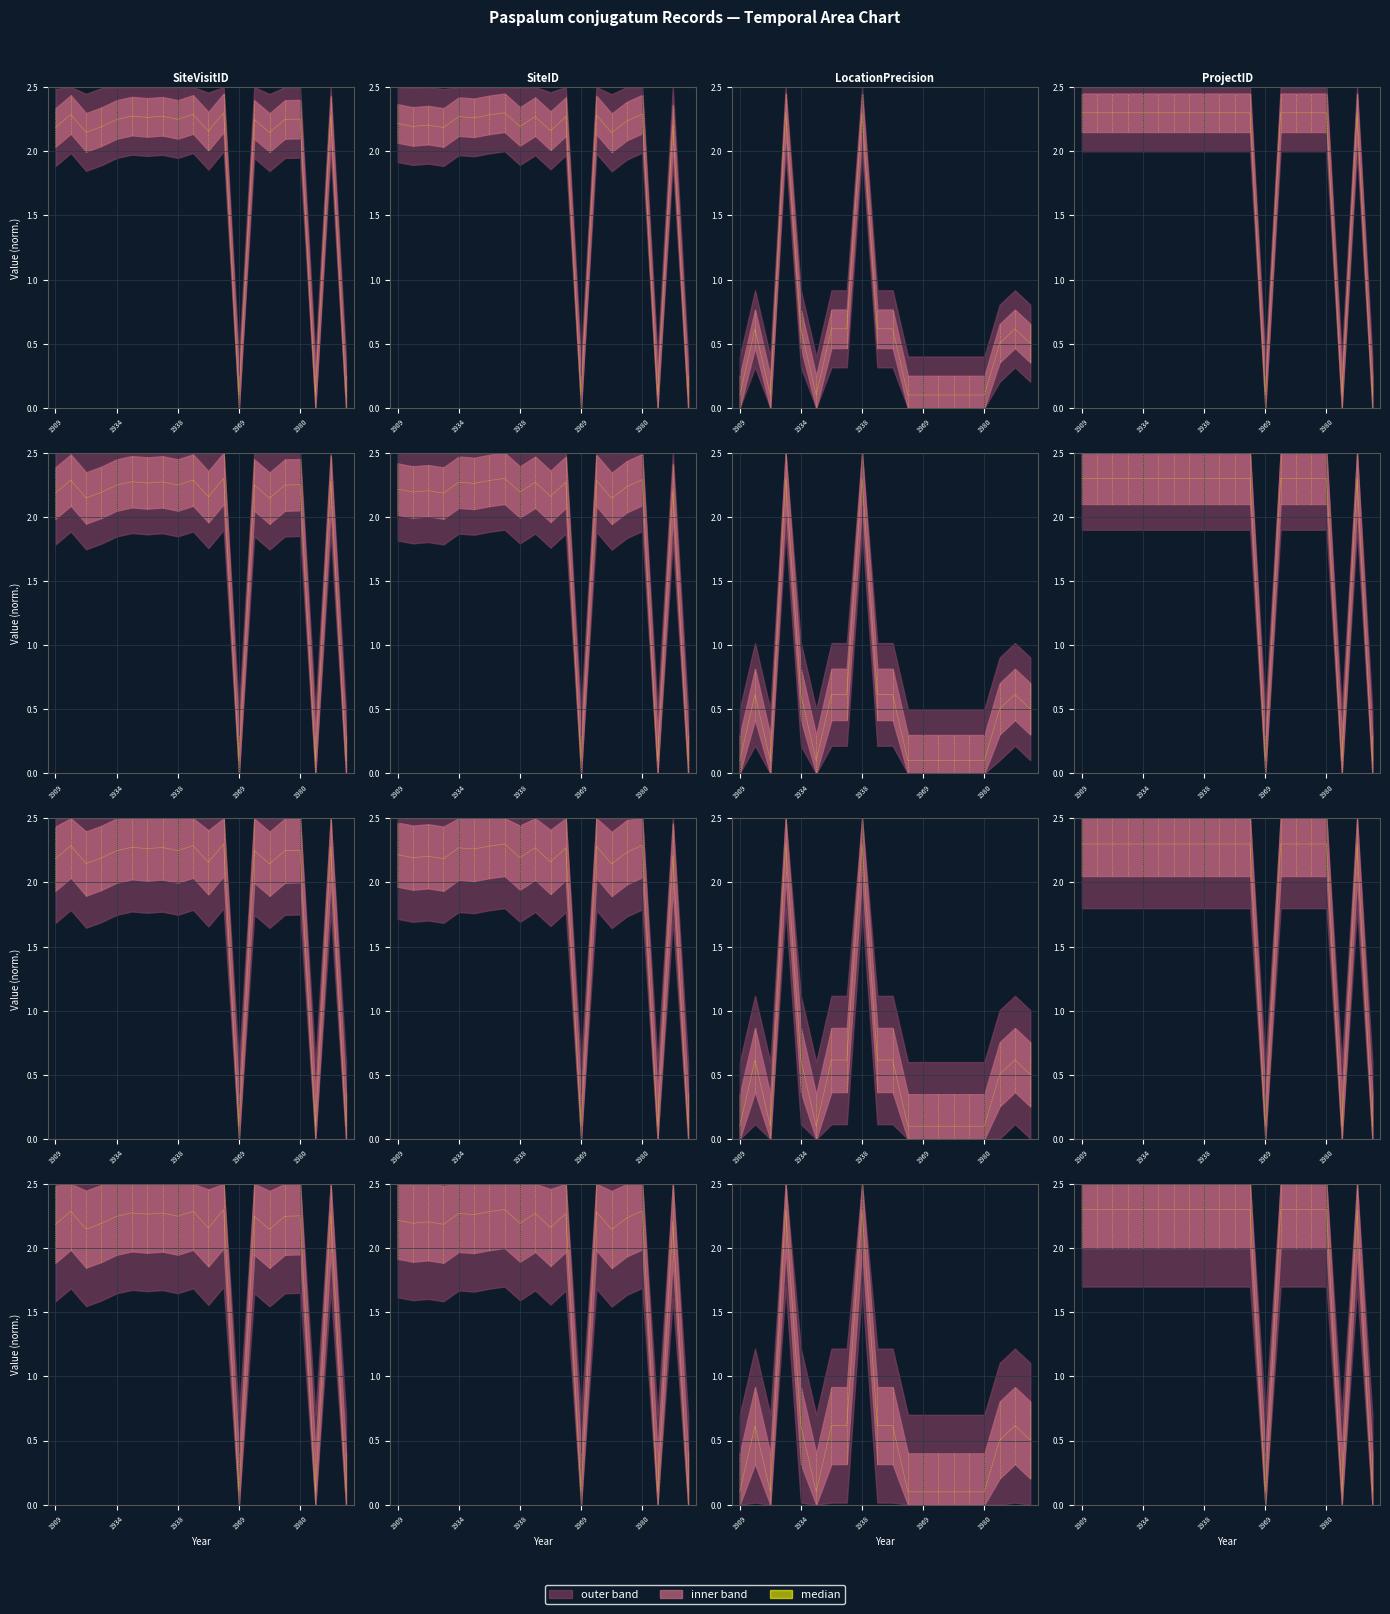

What is the value of the 14th point from the left?

2.3